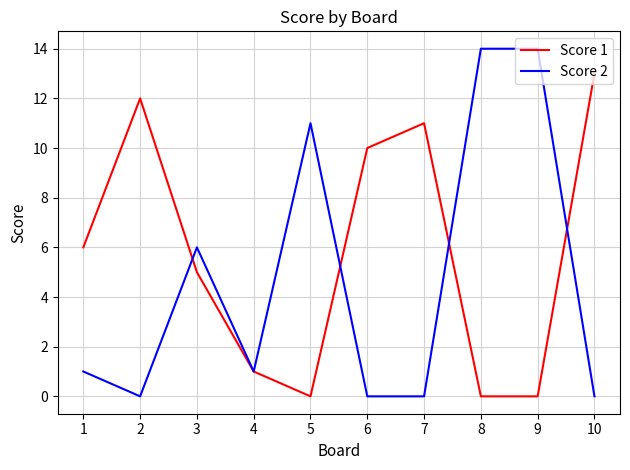

What is the total value across all series at 3?

11